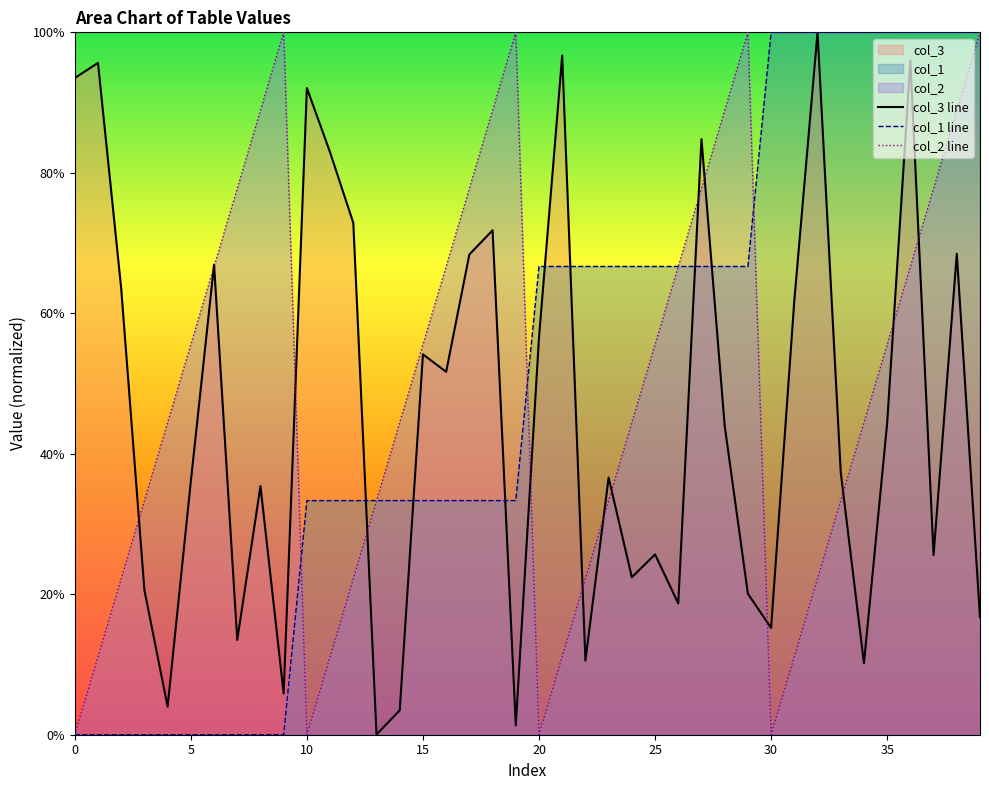

Which series ends up on top after the final intersection of col_1 line and col_2 line?

col_1 line